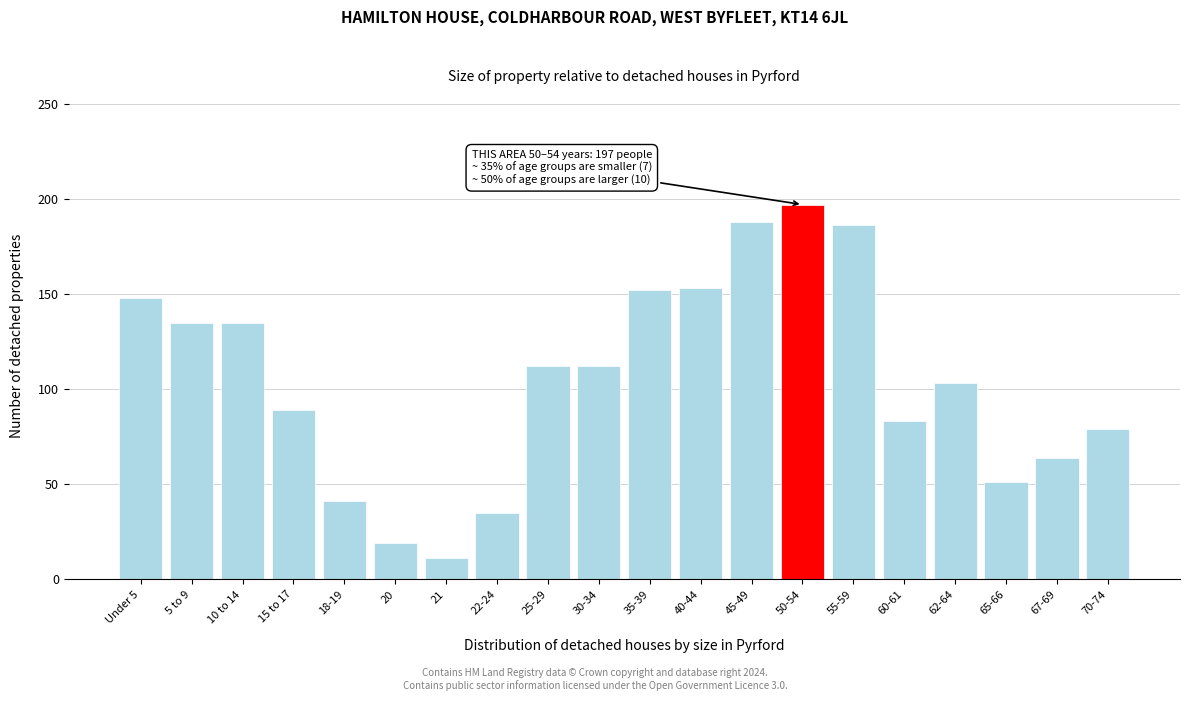

What is the value of the 5th bar from the left?

41